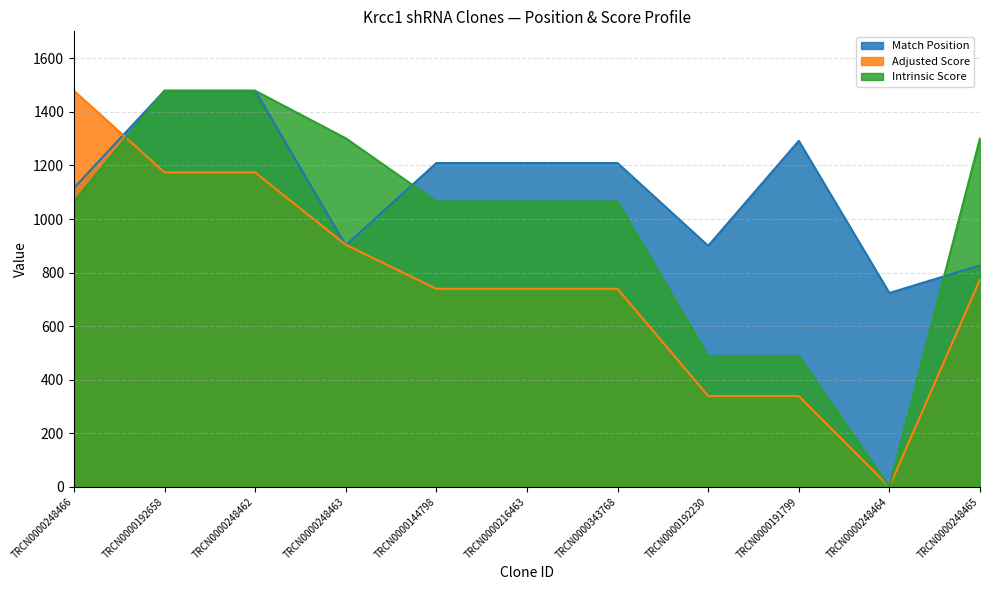

At which category does Intrinsic Score reach its first local valley?

TRCN0000248464